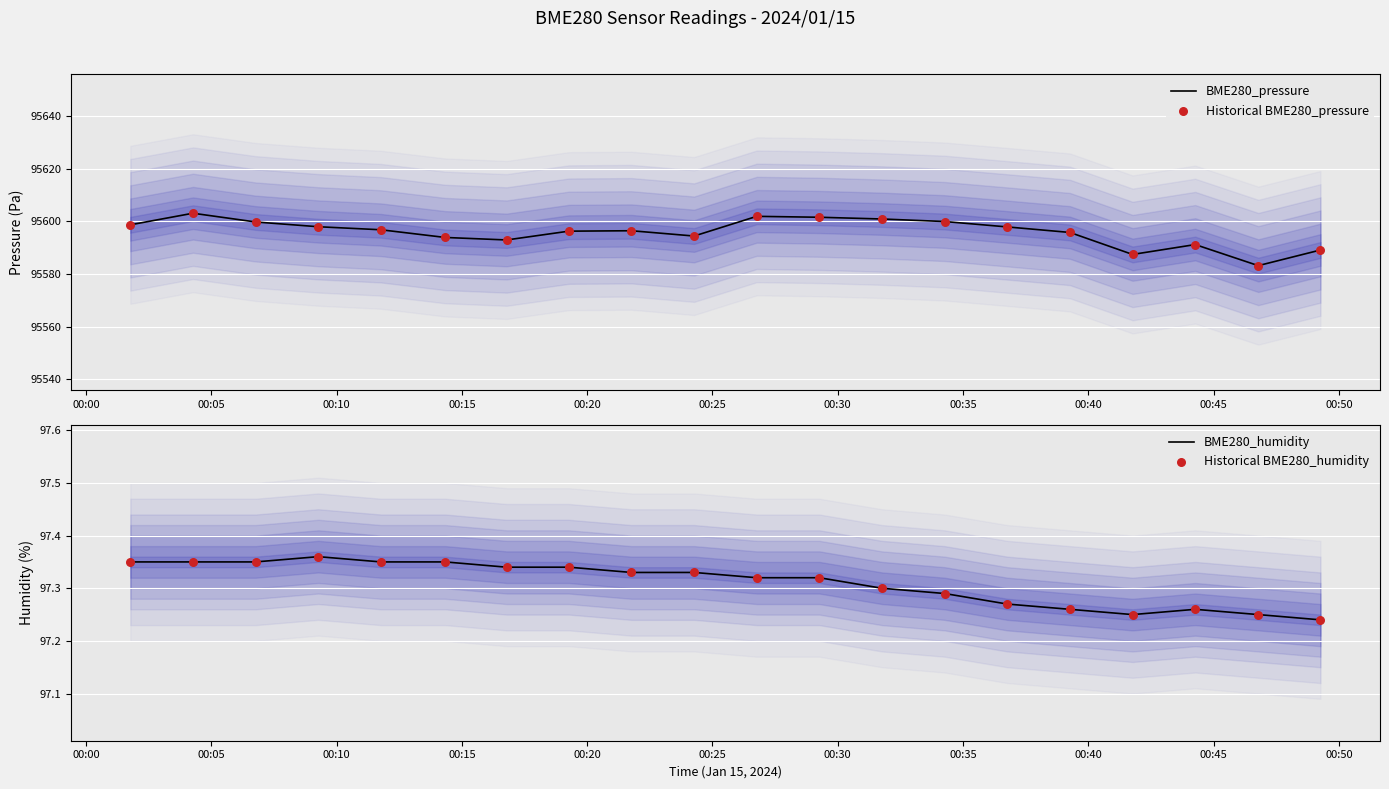

Which series contains the lowest Y value?

BME280_humidity